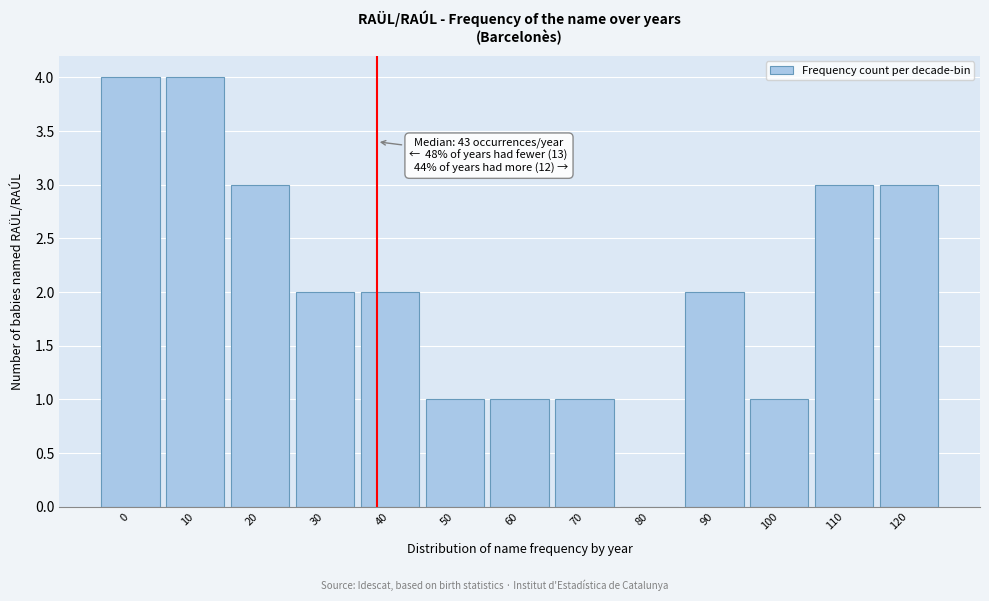

Reading right to left, extract all data points from this chart.

120=3	110=3	100=1	90=2	80=0	70=1	60=1	50=1	40=2	30=2	20=3	10=4	0=4